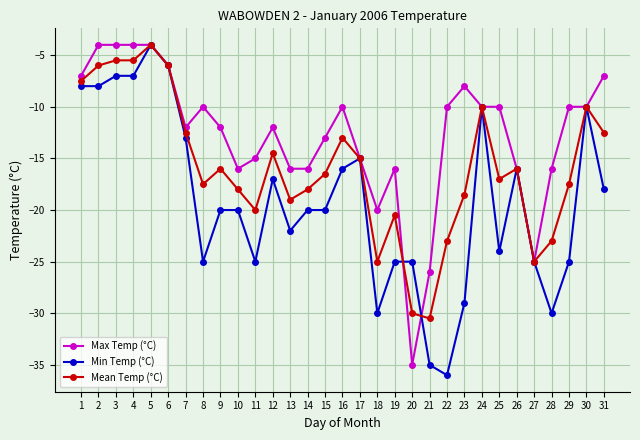

Is it true that Min Temp (°C) equals -16.0 at 16?

True